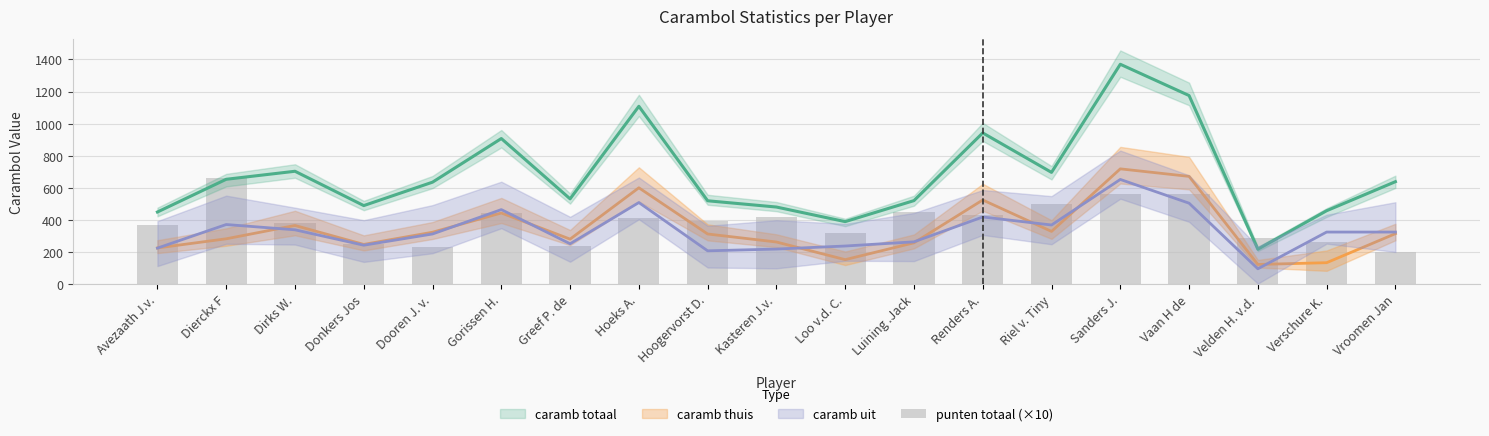

How many bars are there in total?

19